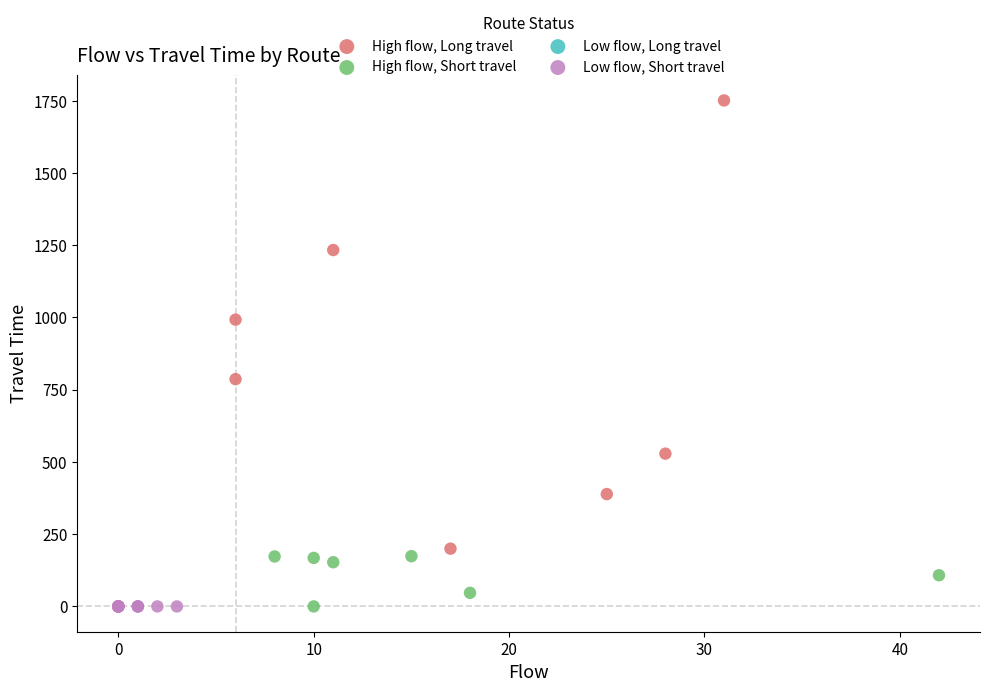

Which series contains the highest Y value?

High flow, Long travel